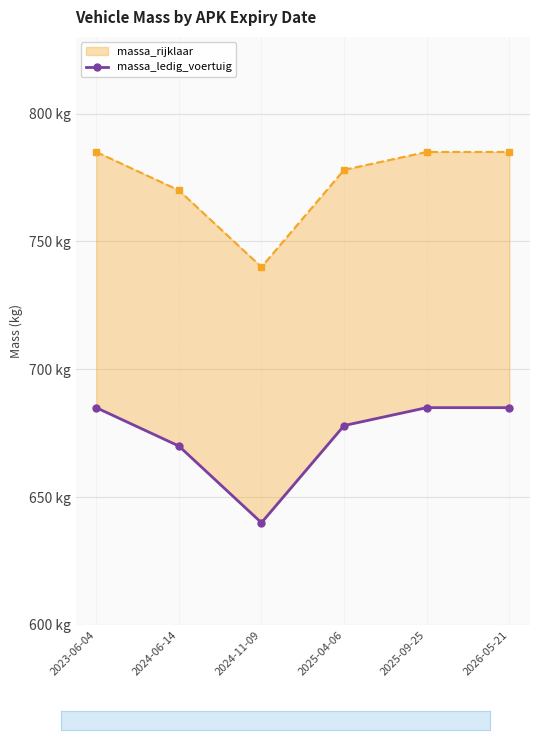

List the labels in order of value, largest first.

2023-06-04, 2025-09-25, 2026-05-21, 2025-04-06, 2024-06-14, 2024-11-09